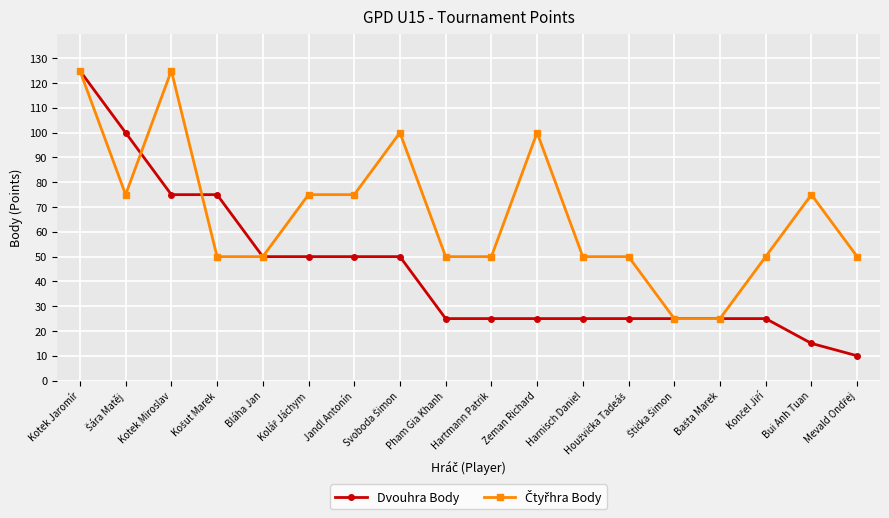

What is the maximum value shown in the chart?

125